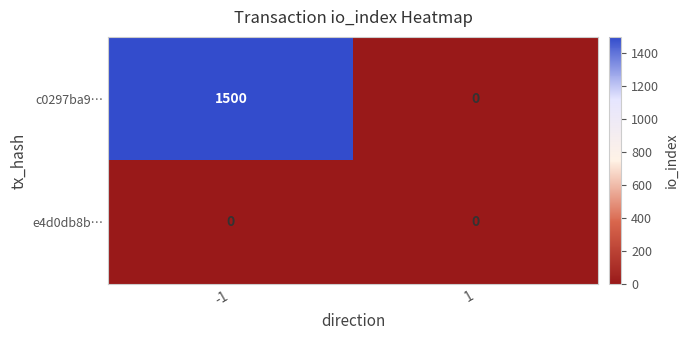

List the series in order of their peak value, lowest first.

e4d0db8b…, c0297ba9…